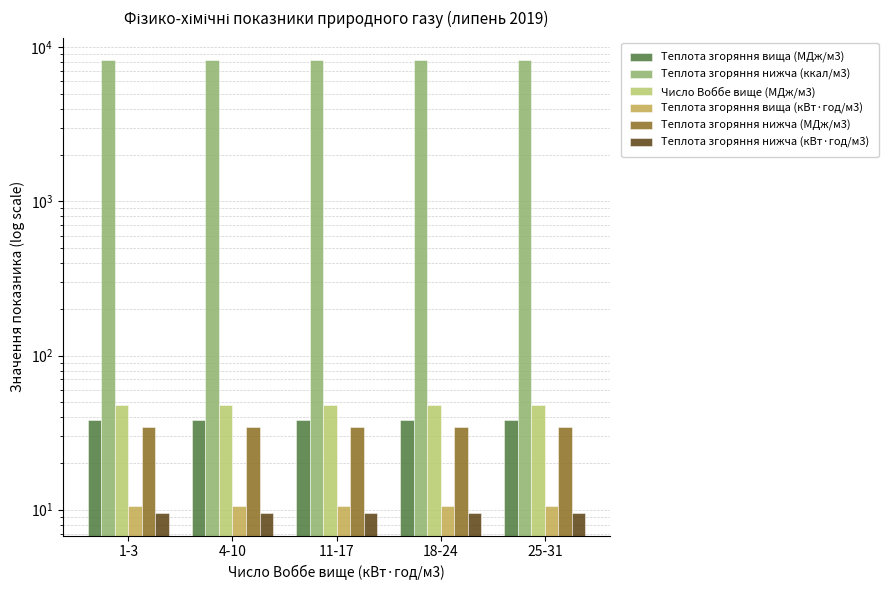

Which category has the lowest value in the Теплота згоряння нижча (кВт·год/м3) series?

18-24